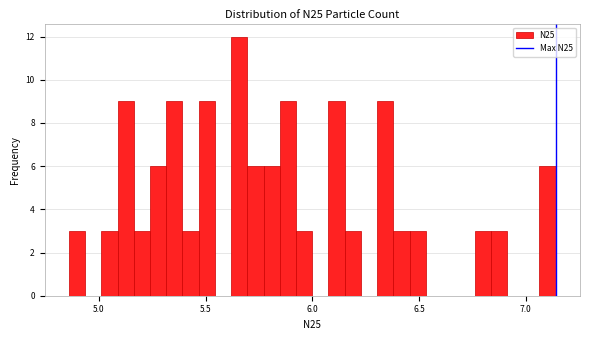

Read against the x-axis, roughly where is the centre of the tallest bar?

5.65